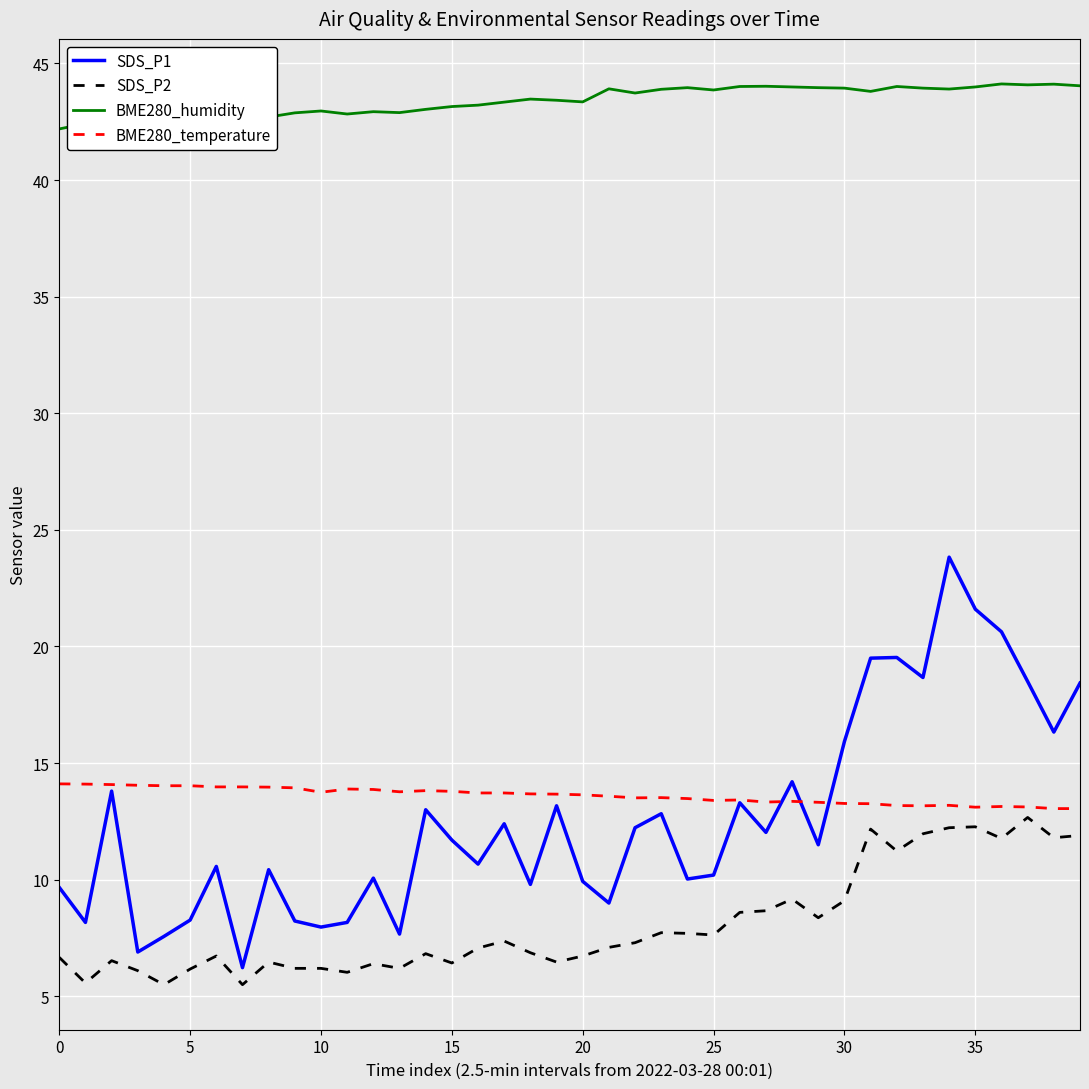

Which series has the largest total across all categories?

BME280_humidity